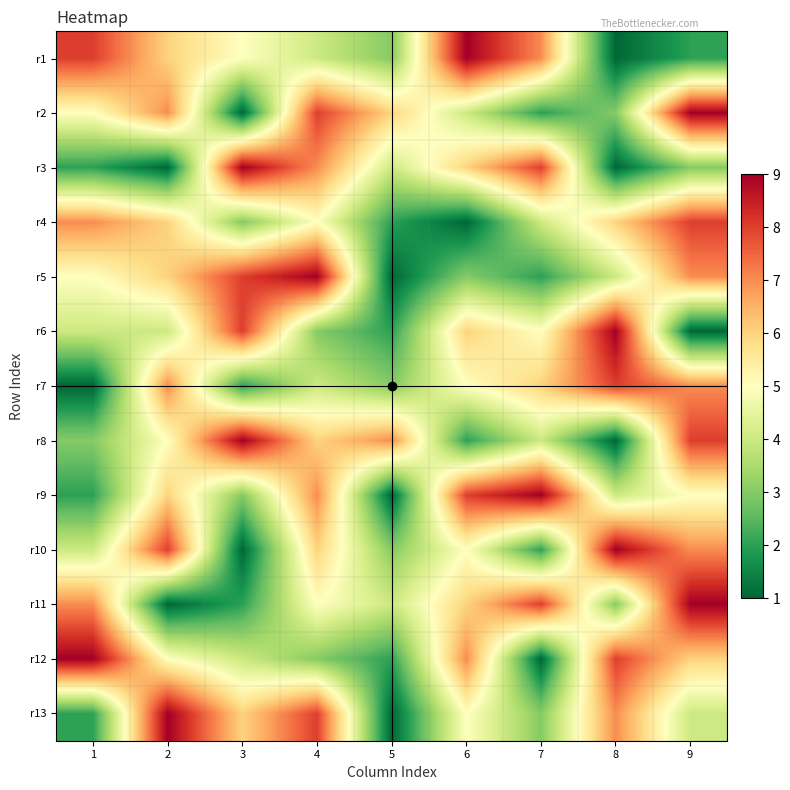

Rank the series at 6 from lowest to highest value.

r4, r8, r5, r2, r7, r10, r13, r3, r6, r11, r12, r9, r1